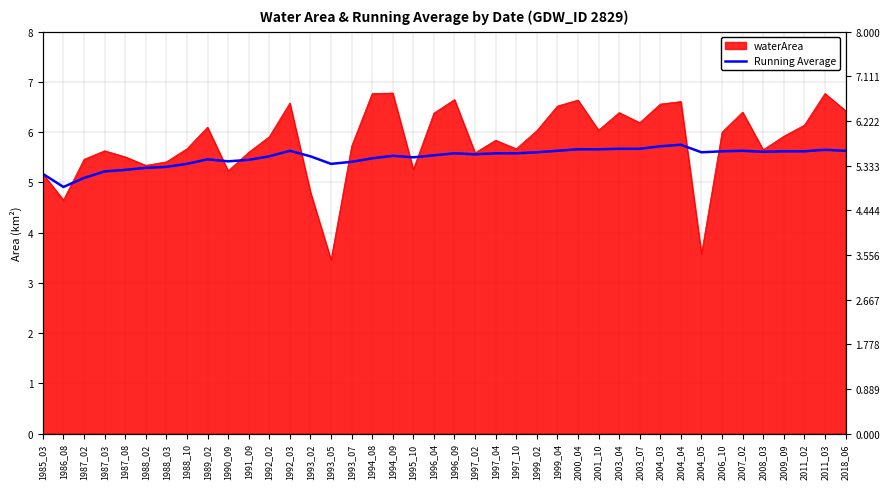

At which category does the data reach its first local valley?

1986_08